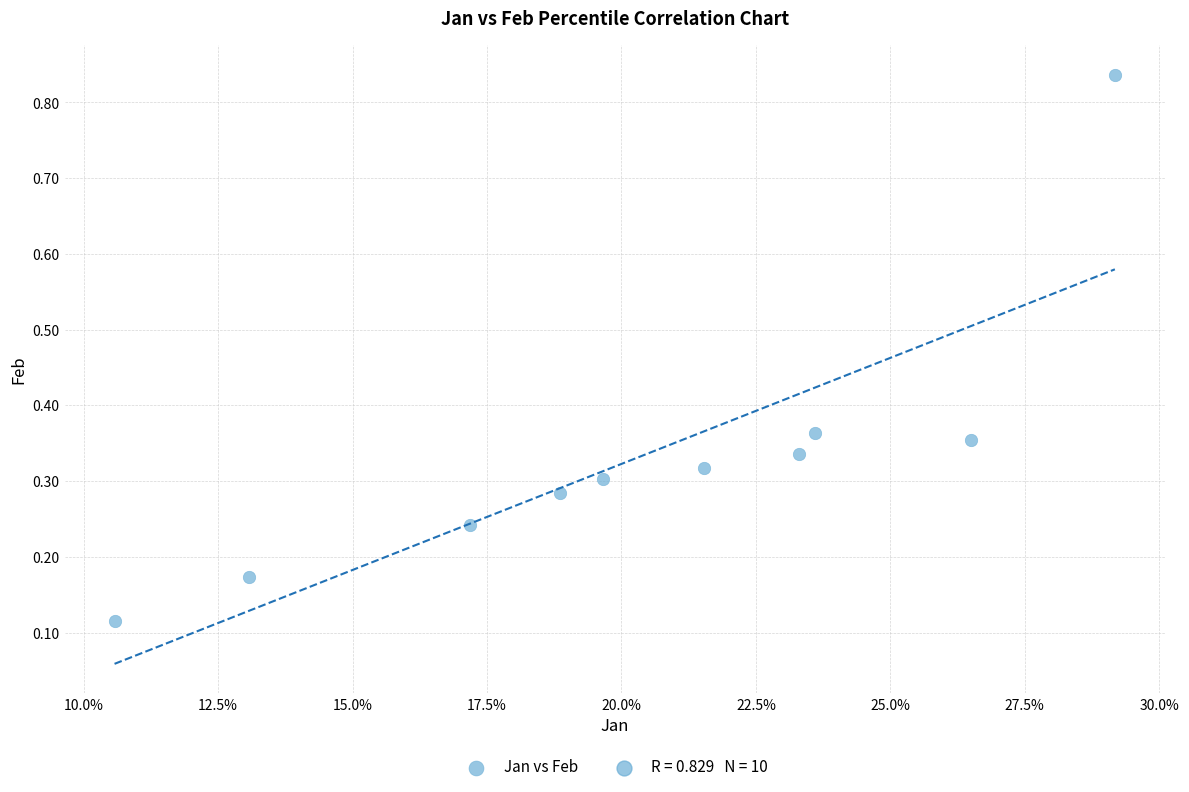

What is the range of Y values (max minus min)?

0.7